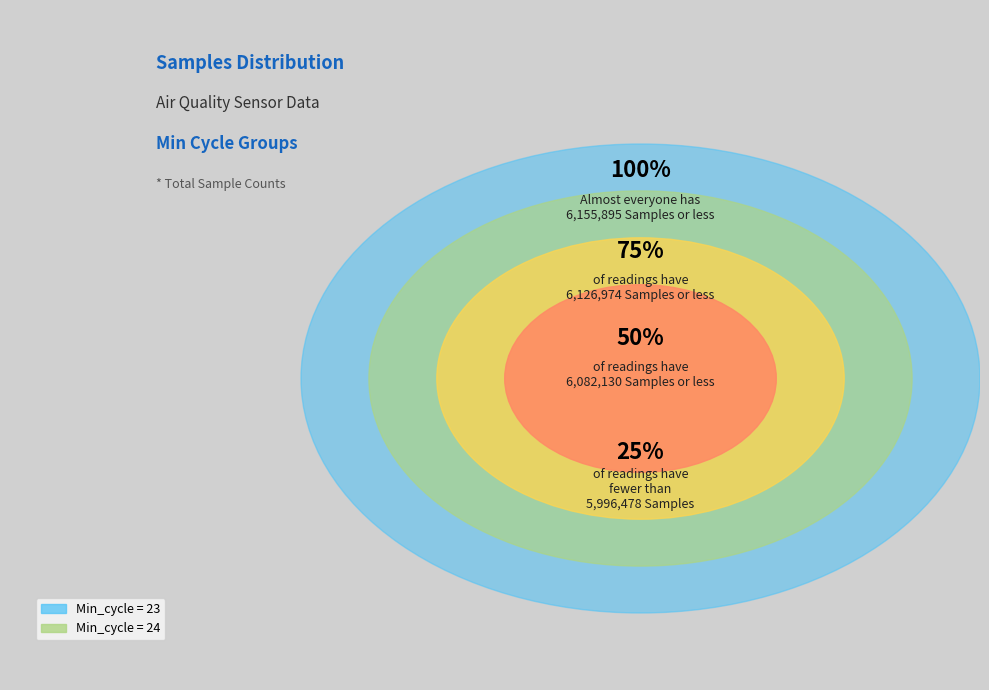

Is it true that 24 is 63% of the pie?

False